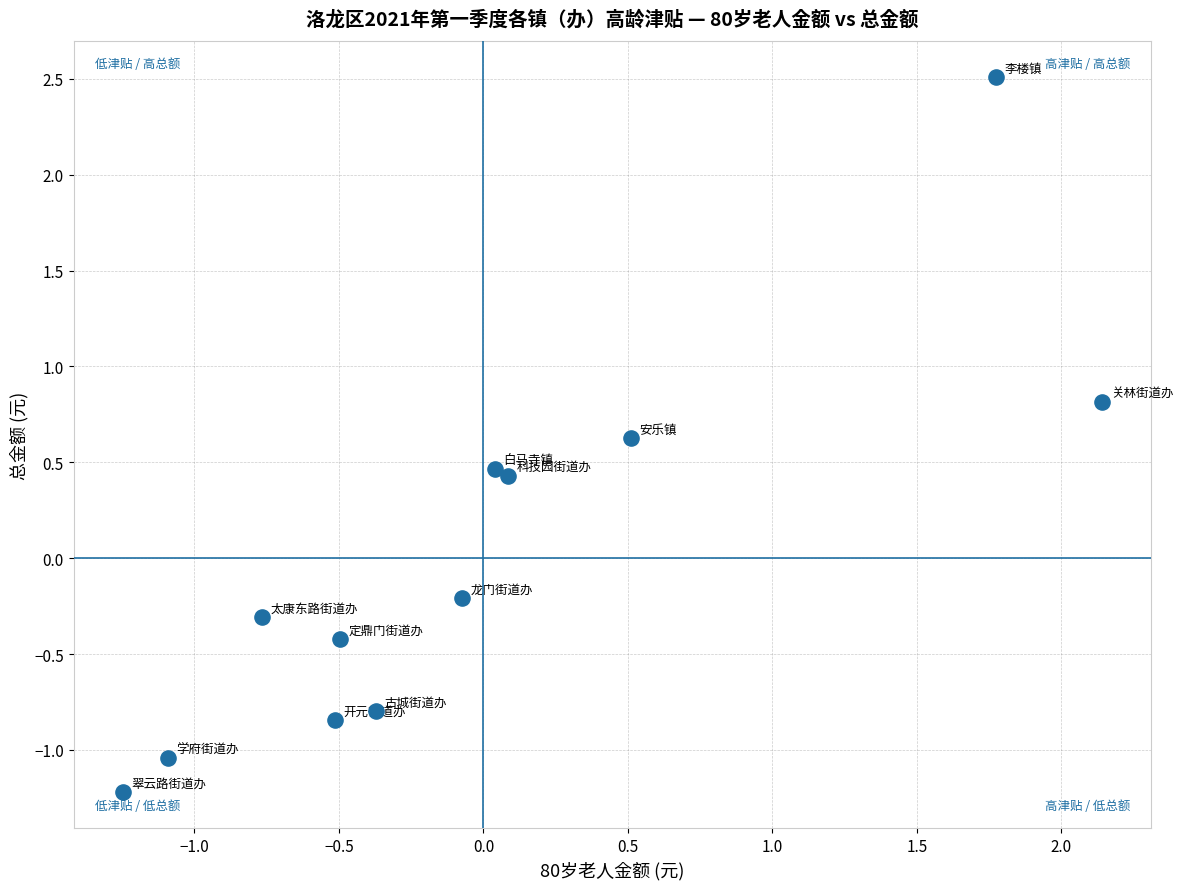

What is the range of X values (max minus min)?

3.4